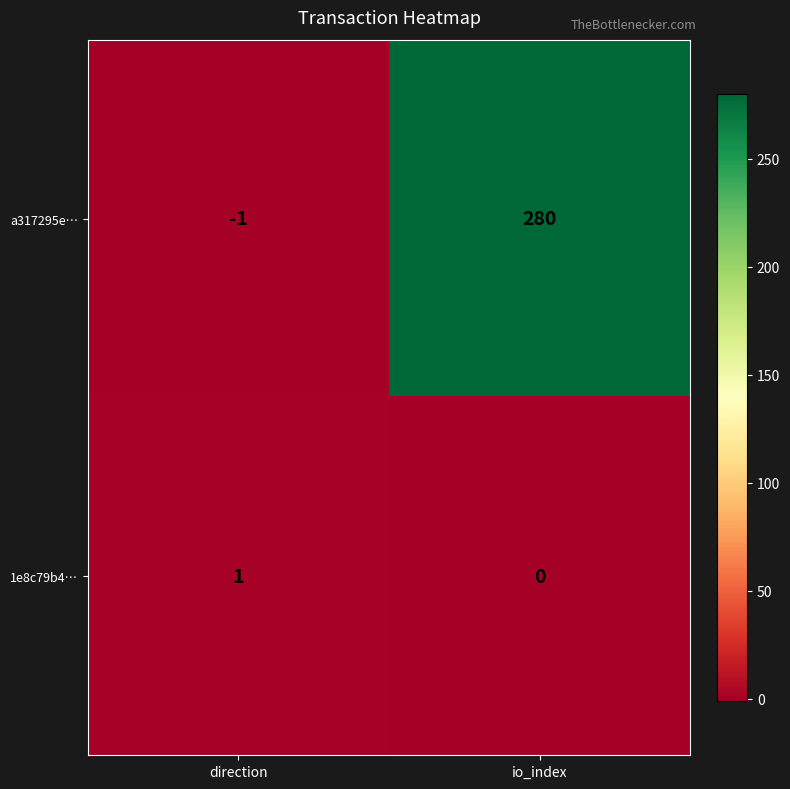

Where is 1e8c79b4… nearest to the value 0?

io_index